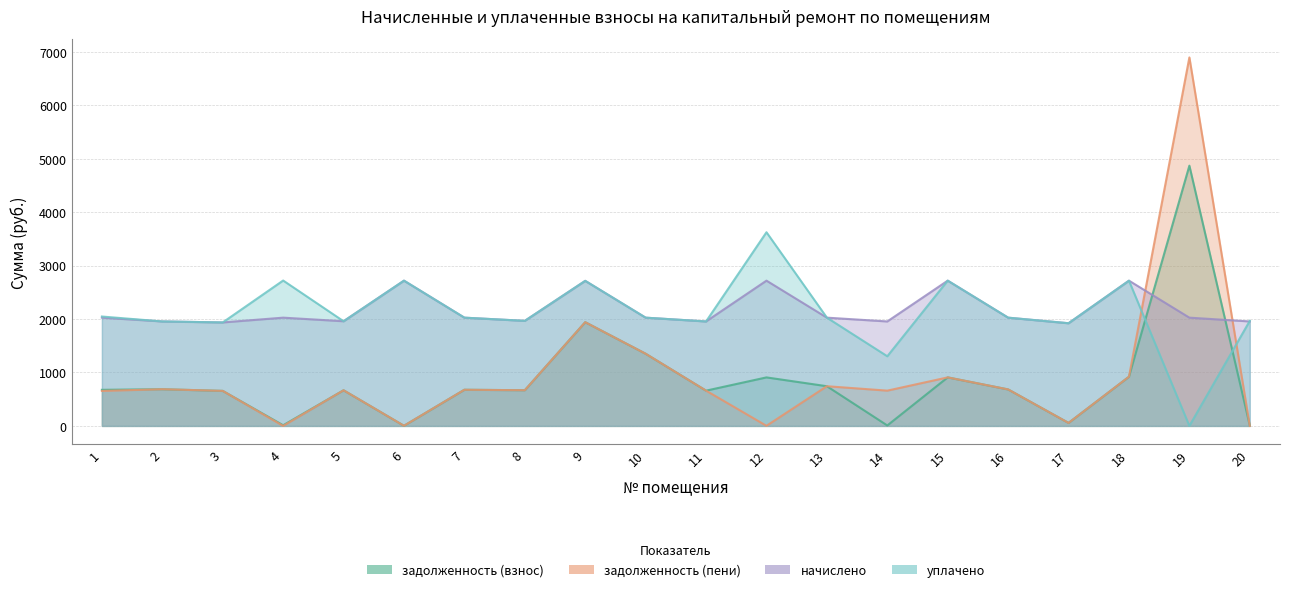

At how many categories does at least one series exceed 1298?

20